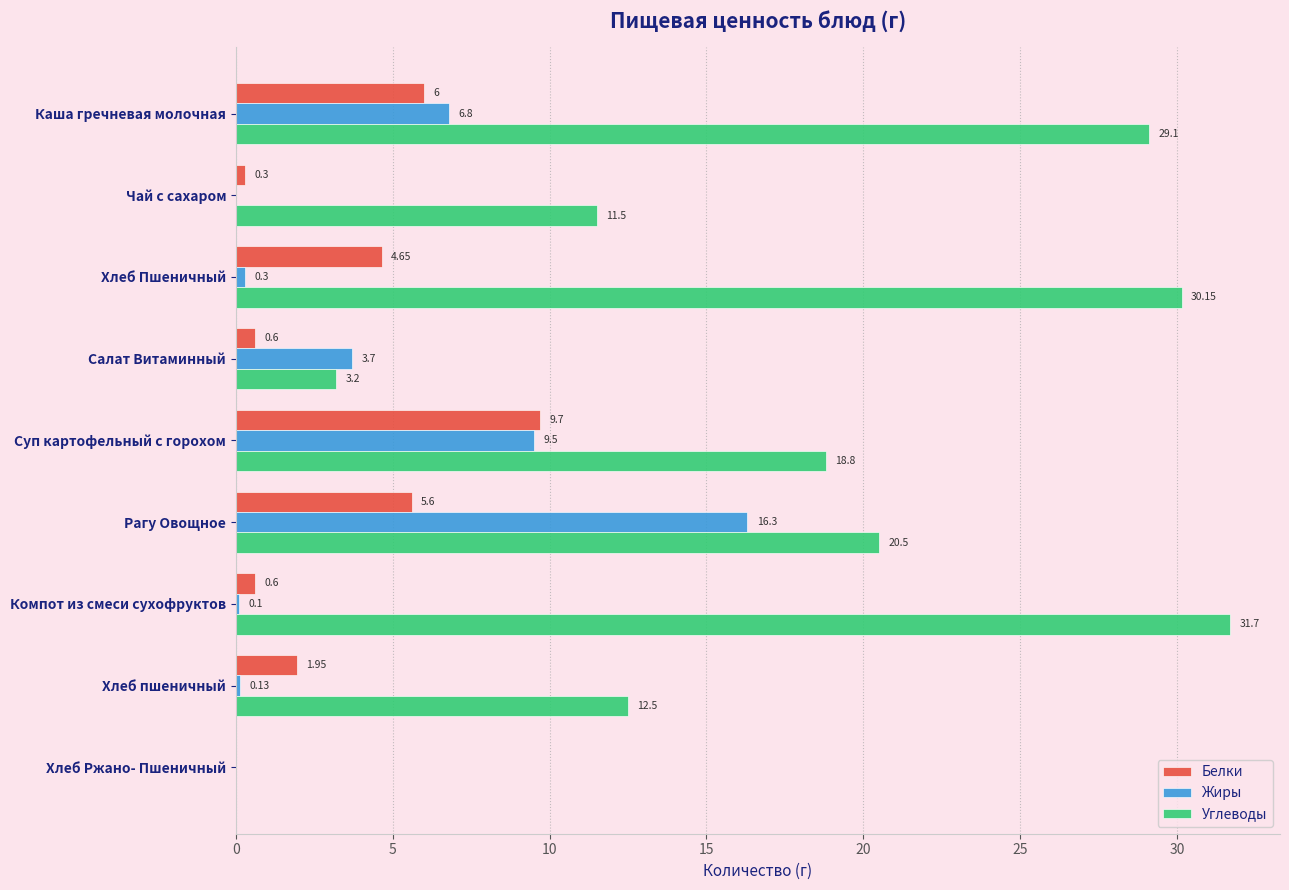

What is the highest value of the Белки series?

9.7